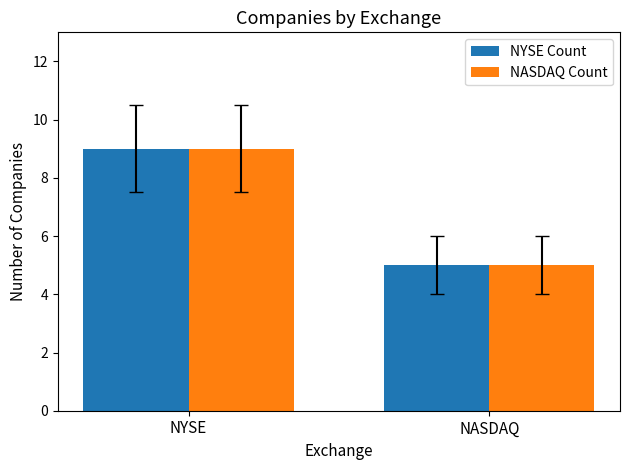

Is it true that NASDAQ Count equals 14 at NYSE?

False